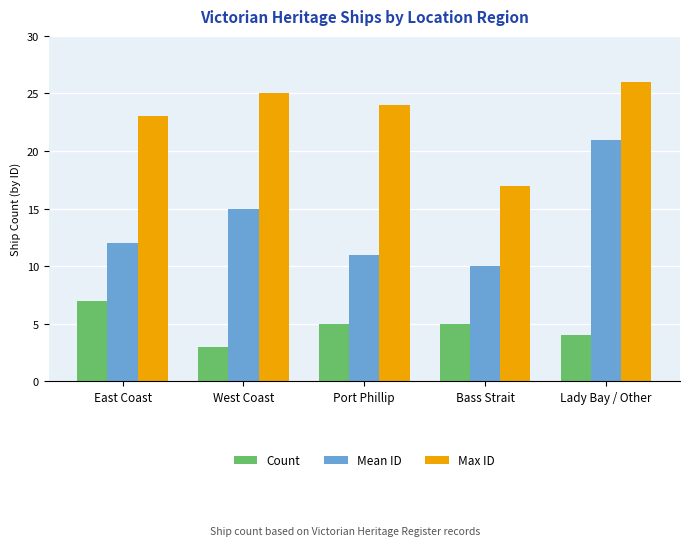

Rank the series at West Coast from highest to lowest value.

Max ID, Mean ID, Count